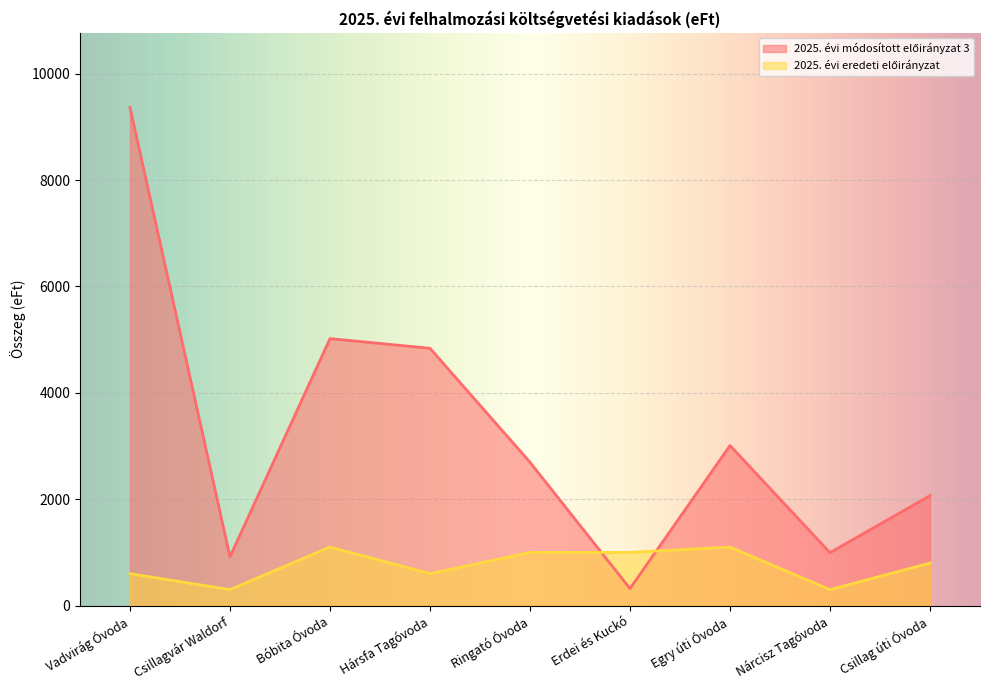

At which category is the sum across all series the highest?

Vadvirág Óvoda